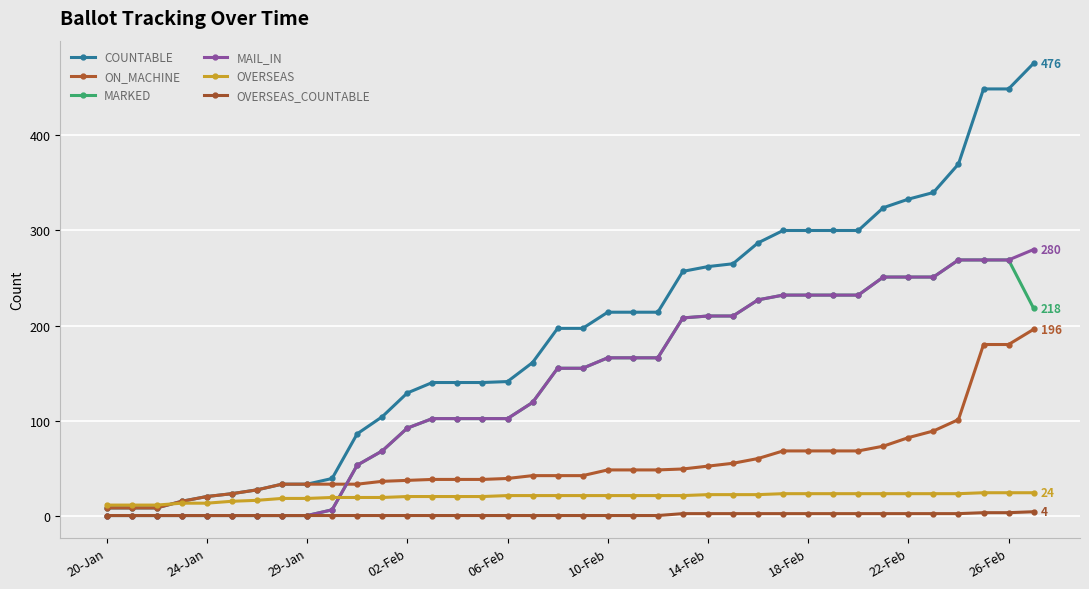

True or false: MARKED and COUNTABLE intersect in this chart.

False